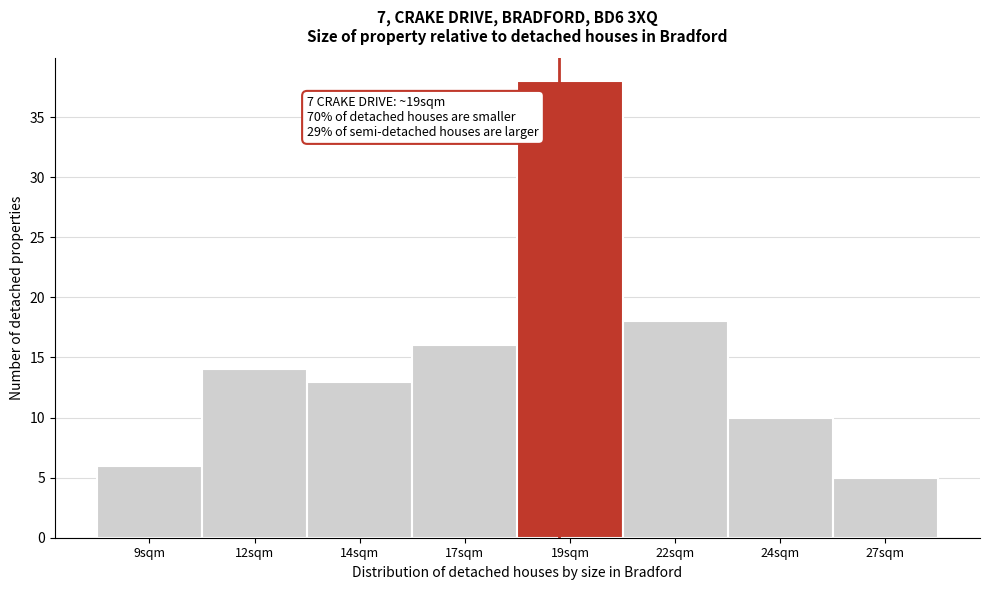

Reading right to left, list all the values displayed in this chart.

5	10	18	38	16	13	14	6